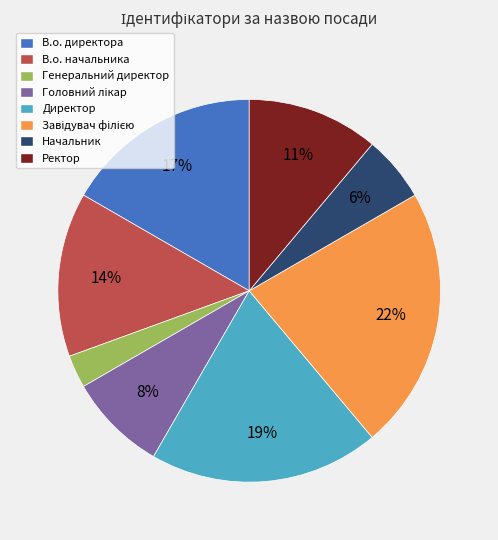

What percentage is the В.о. директора slice, to the nearest percent?

17%